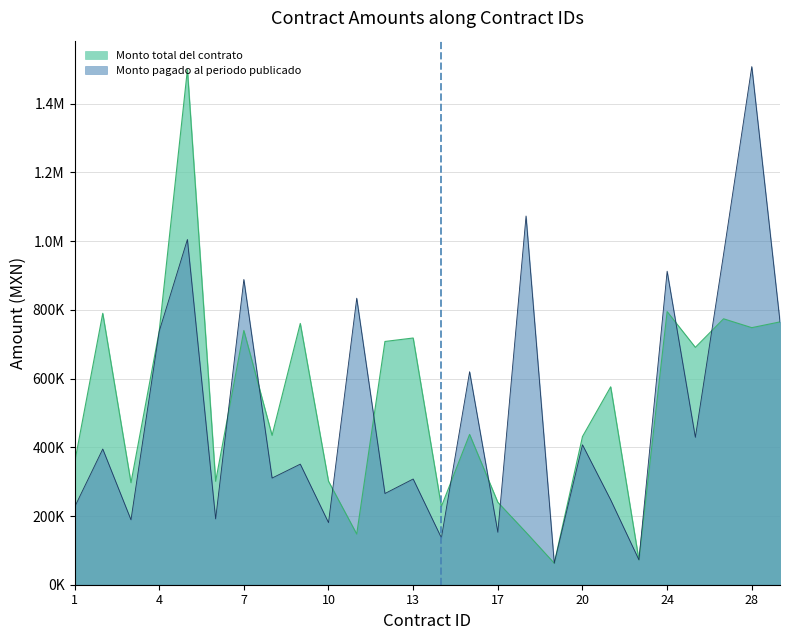

What is the value of the Monto total del contrato point at the 4th from the left?

737513.5